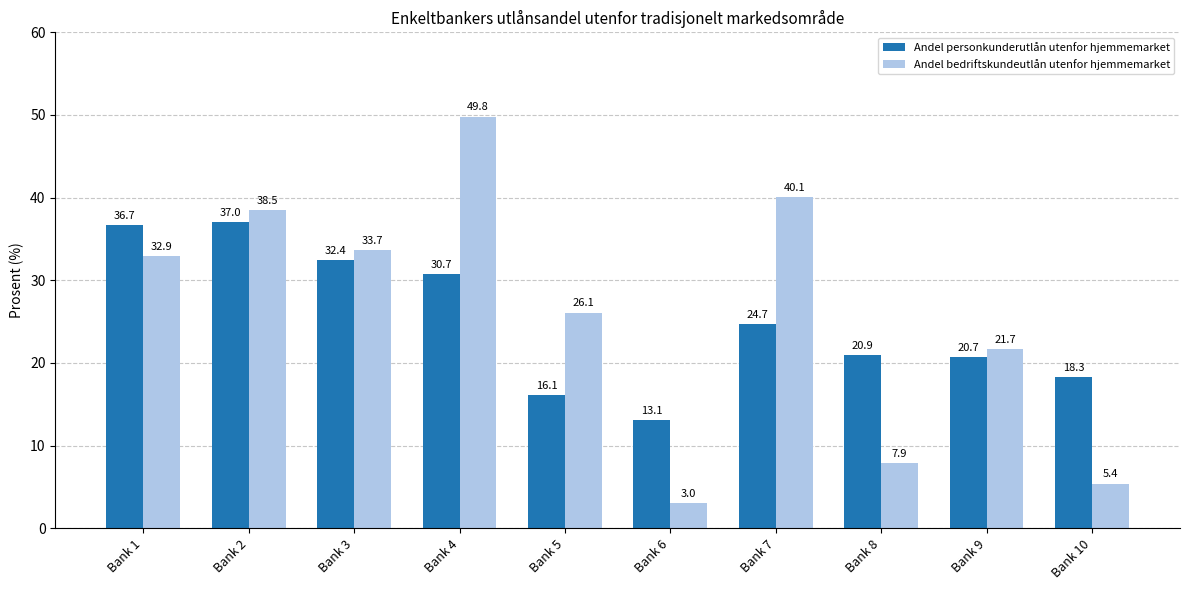

Does the chart contain stacked bars?

No